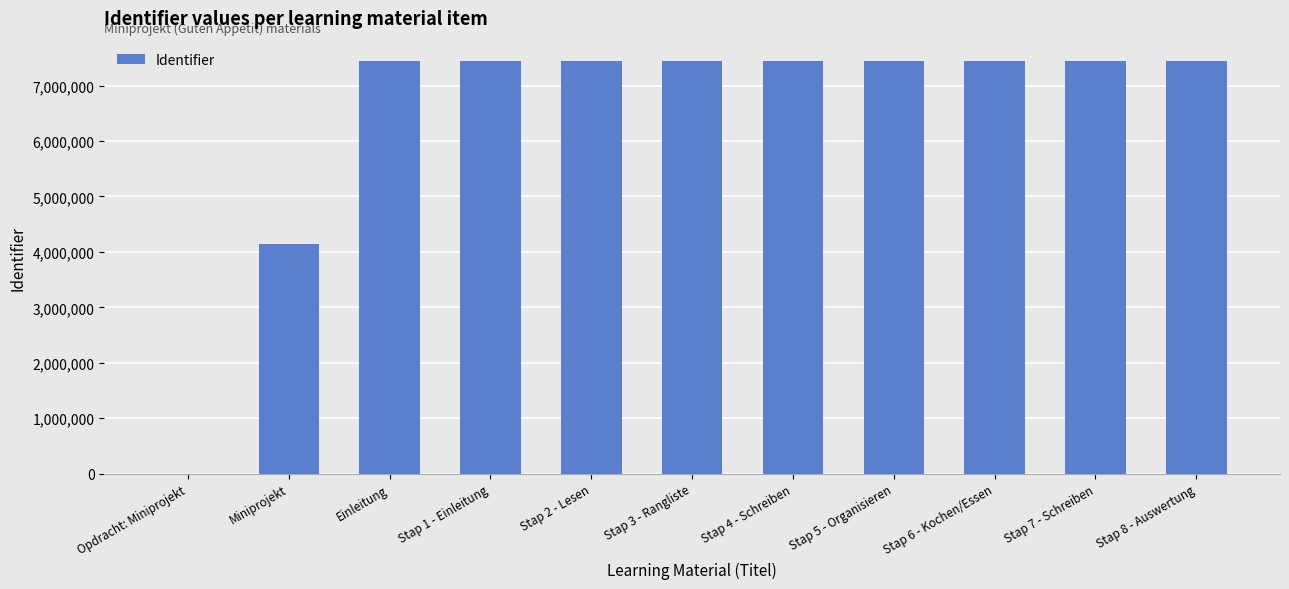

What is the greatest value displayed?

7438726